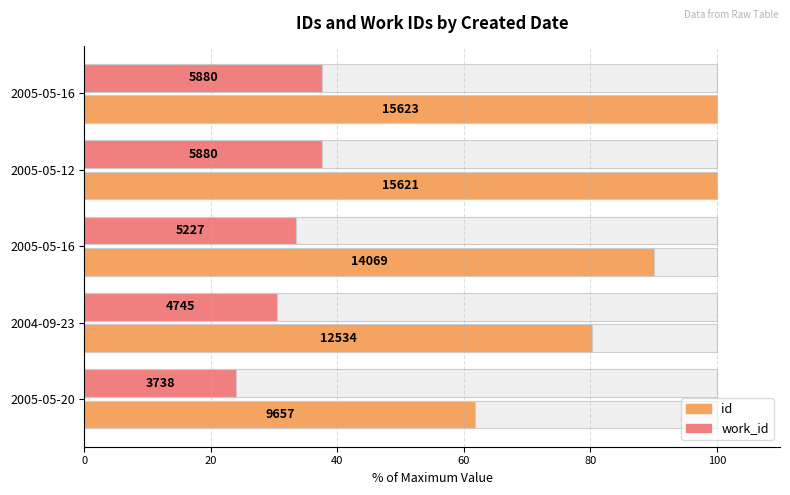

How many values in the id series exceed 90?

3